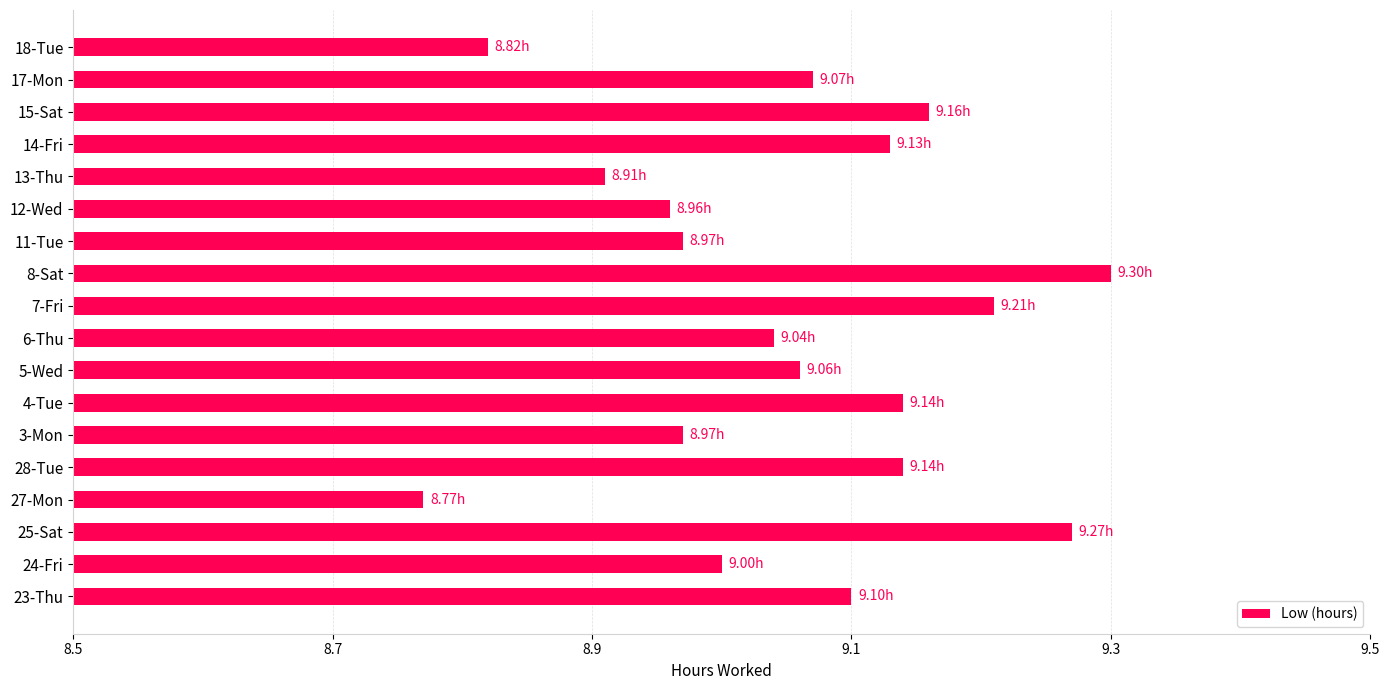

What is the difference between the maximum and second lowest values?

0.5